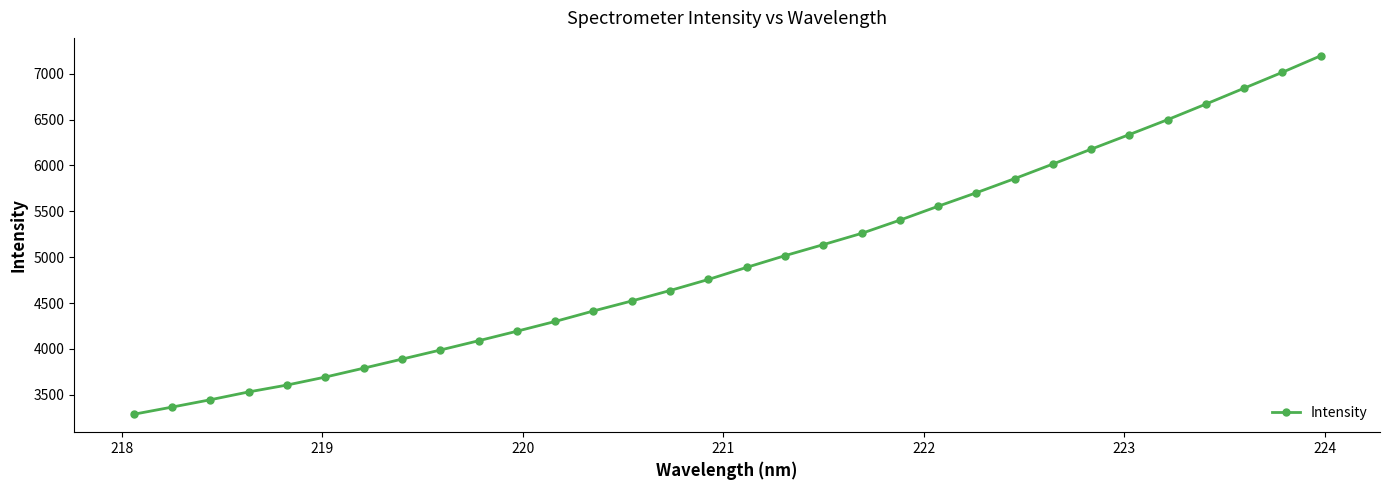

True or false: there are more than 2 points higher than both neighbors.

False